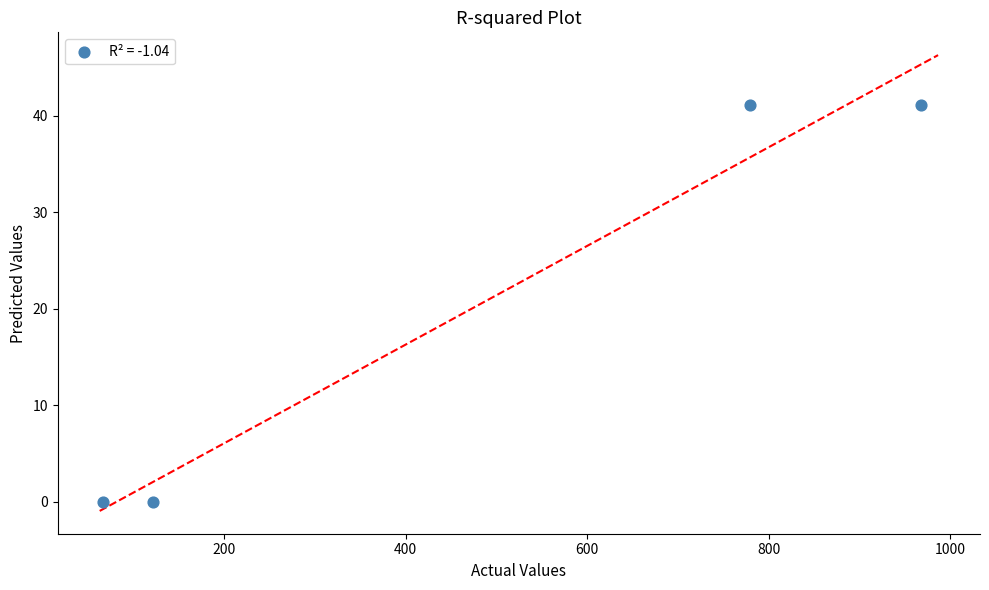

What is the average X value?

483.6